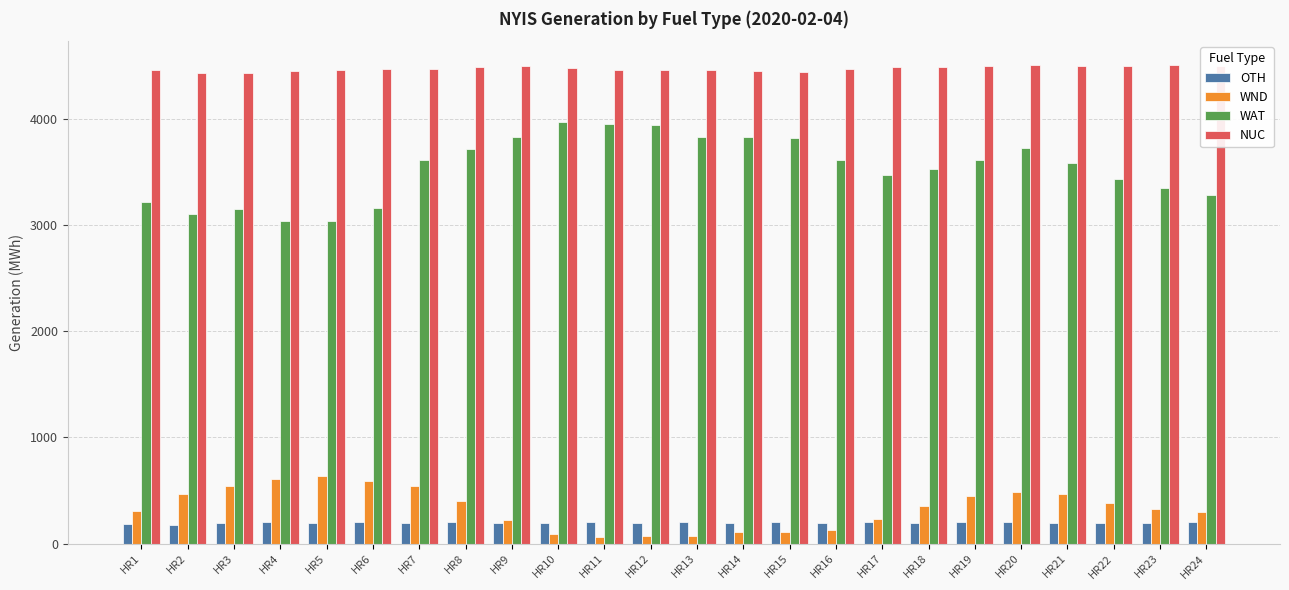

Rank the series by their maximum value, from lowest to highest.

OTH, WND, WAT, NUC